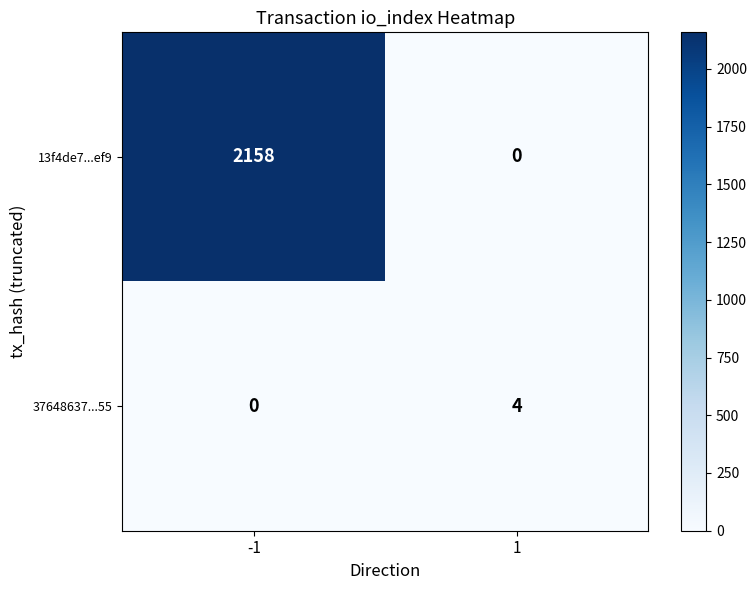

What is the sum of the 37648637...55 values at -1 and 1?

4